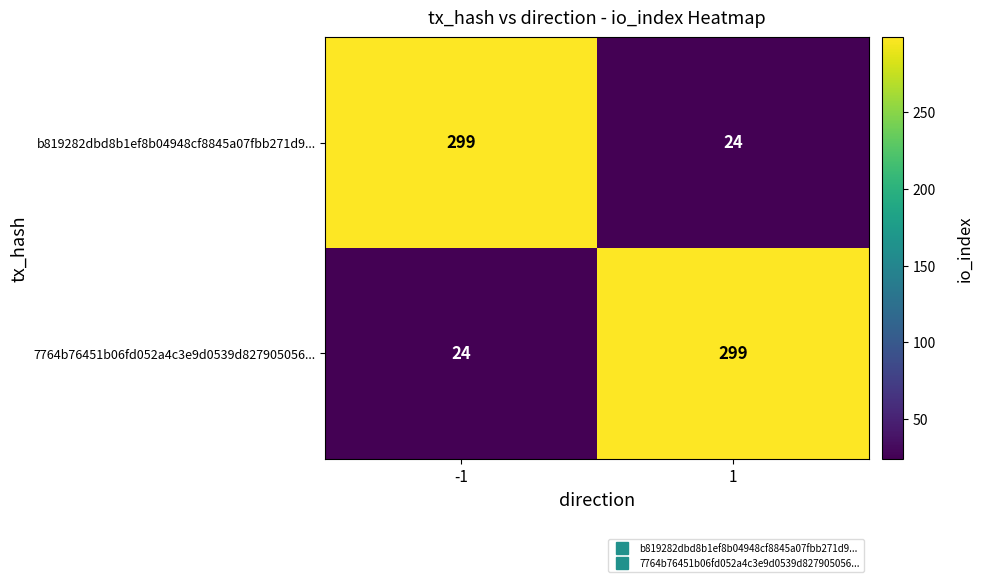

What is the spread (max minus min) of values at -1?

275